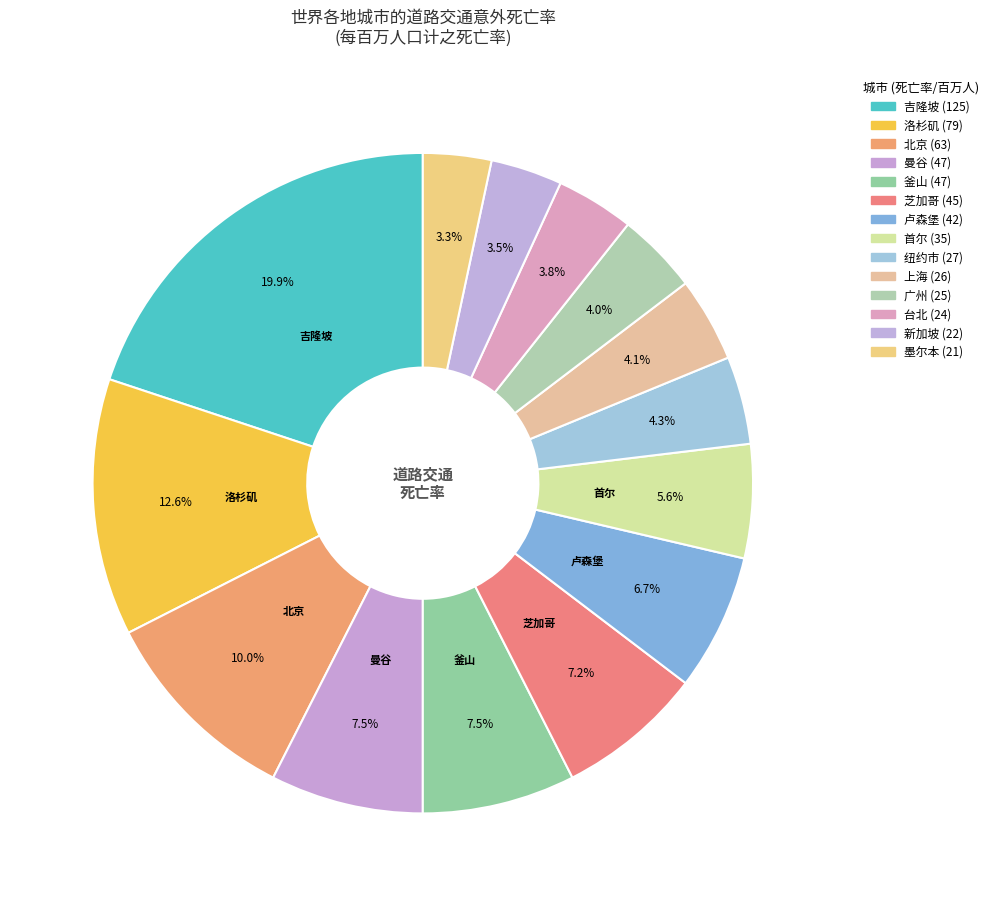

Is there any slice that represents more than half of the pie?

No